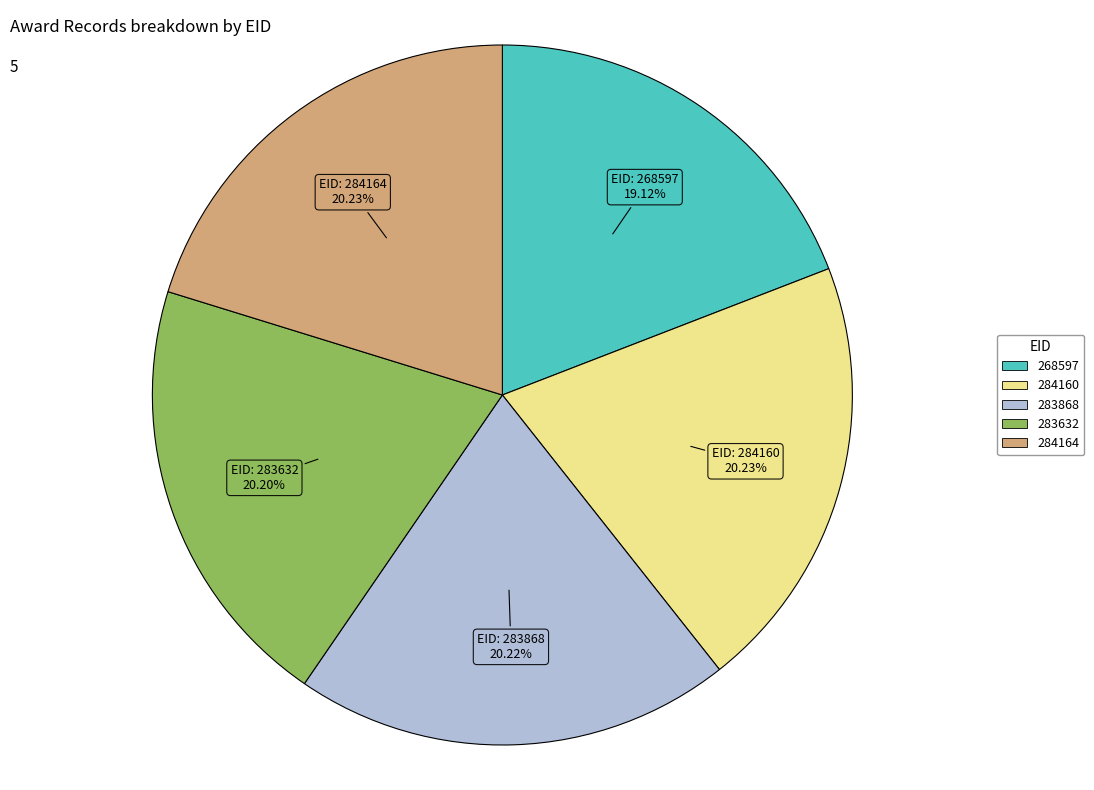

What portion of the pie excludes 283868?

79.8%